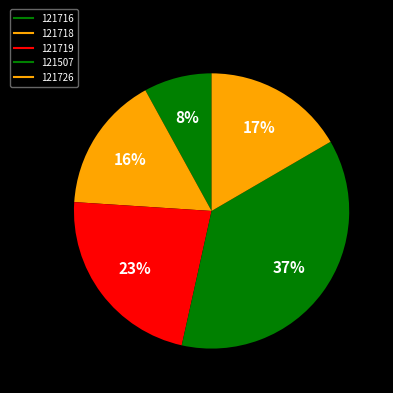

What portion of the pie excludes 121716?

92.0%